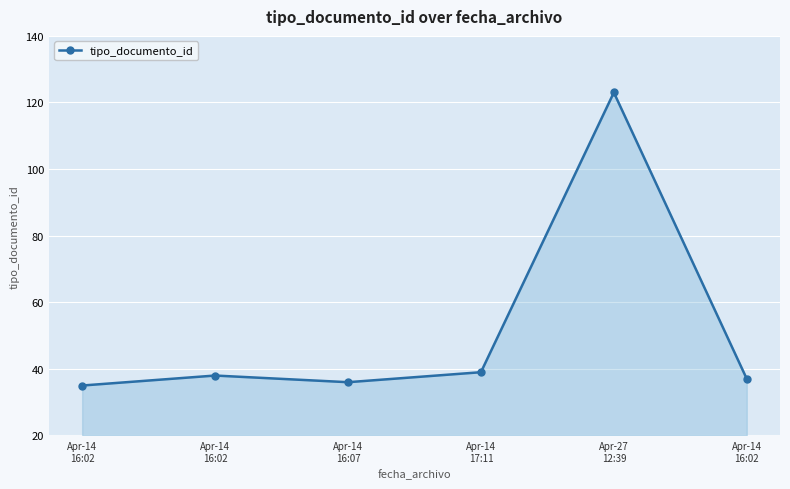

How many points are lower than both their immediate neighbors (excluding endpoints)?

1